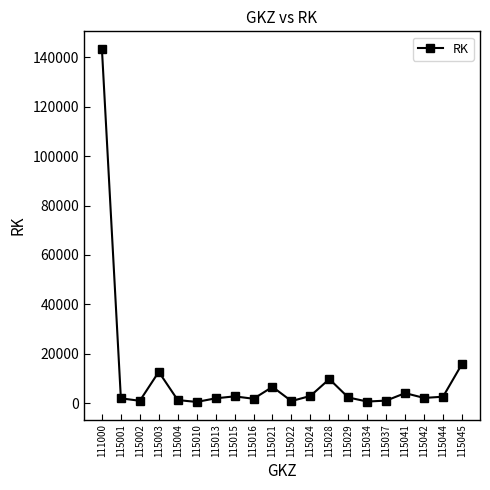

True or false: the data shows 3864 at 115028.

False